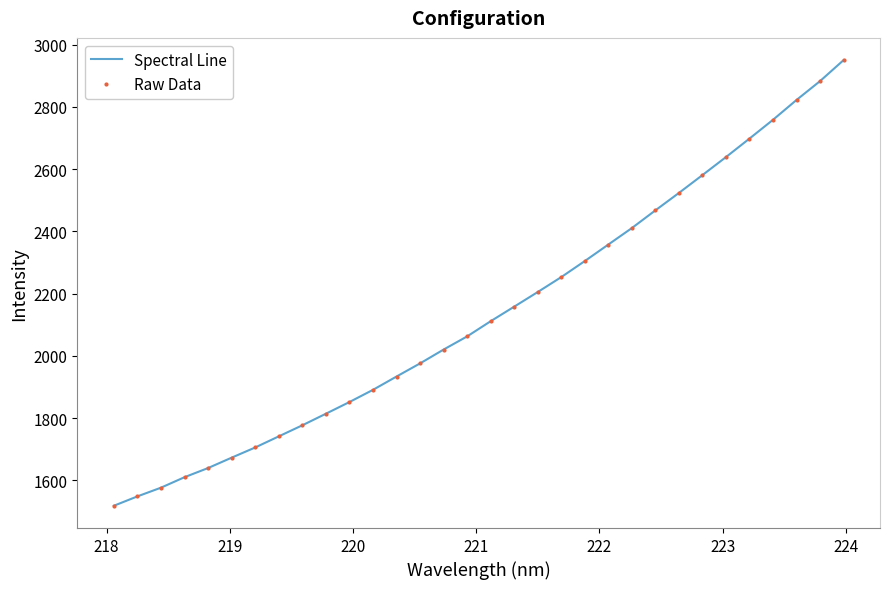

What is the greatest value displayed?

2950.2